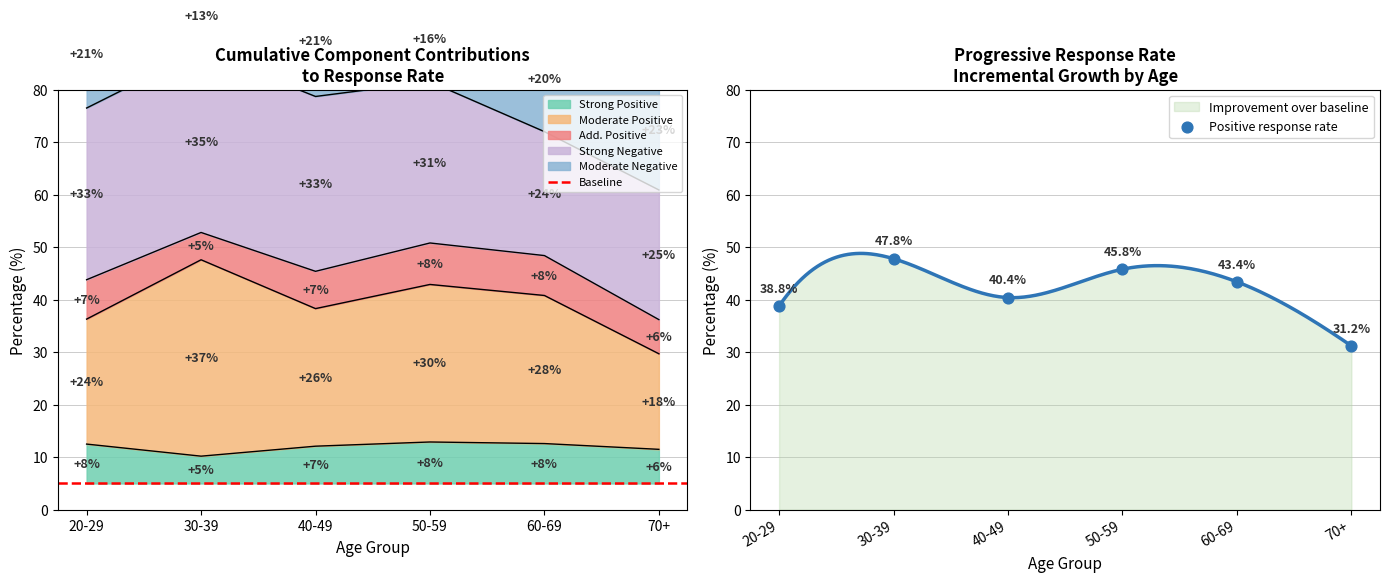

Which series reaches the minimum Y coordinate?

Positive (strong)